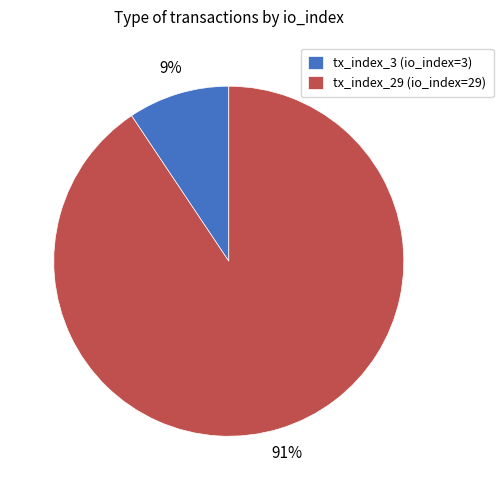

Is it true that tx_index_29 is 91% of the pie?

True